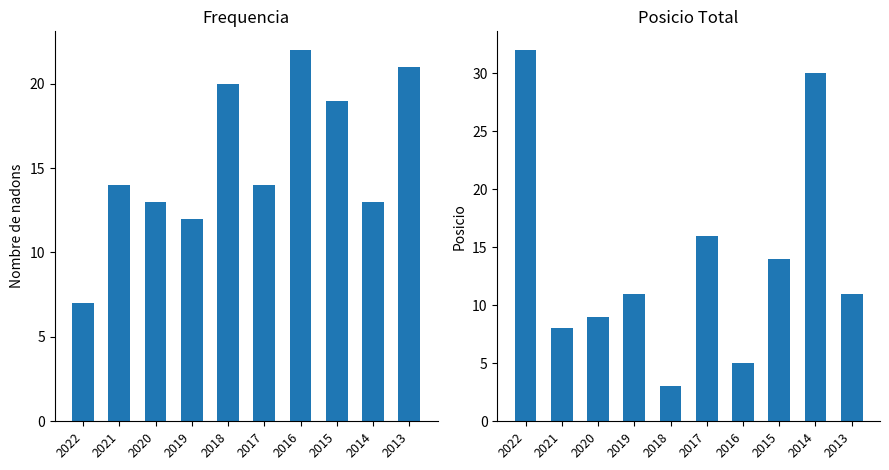

How many values in the Posicio Total series are below 11?

4